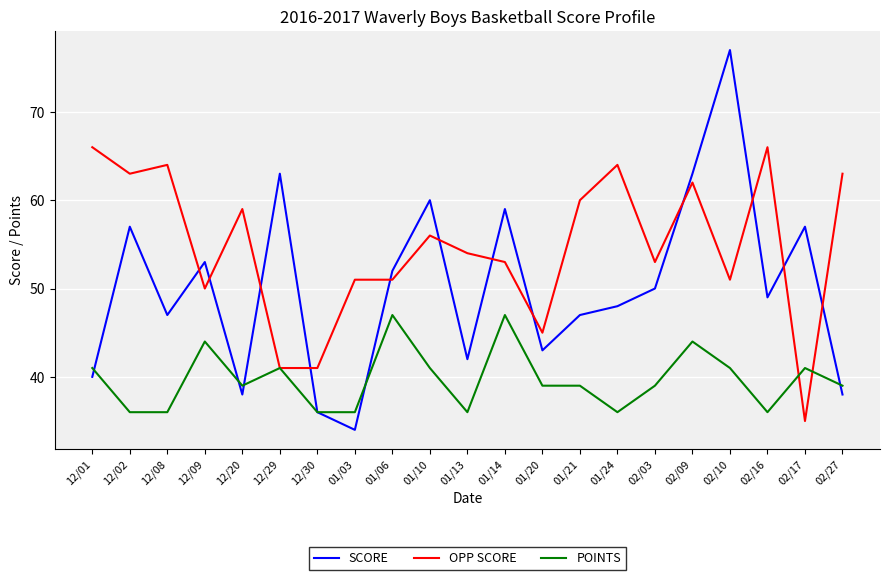

How many lines are shown in the chart?

3